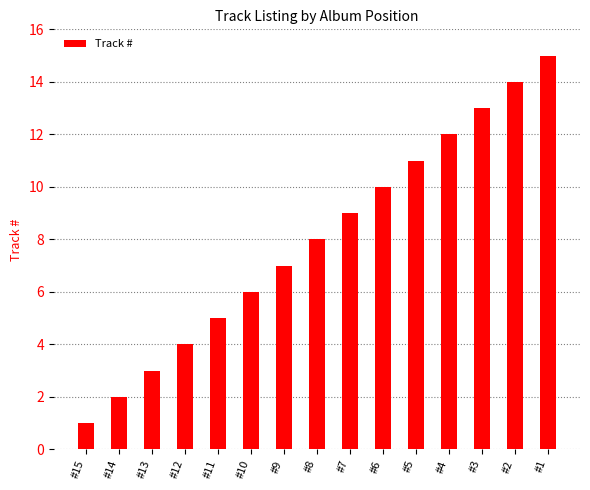

The chart shows a value of 3 at #14. True or false?

False